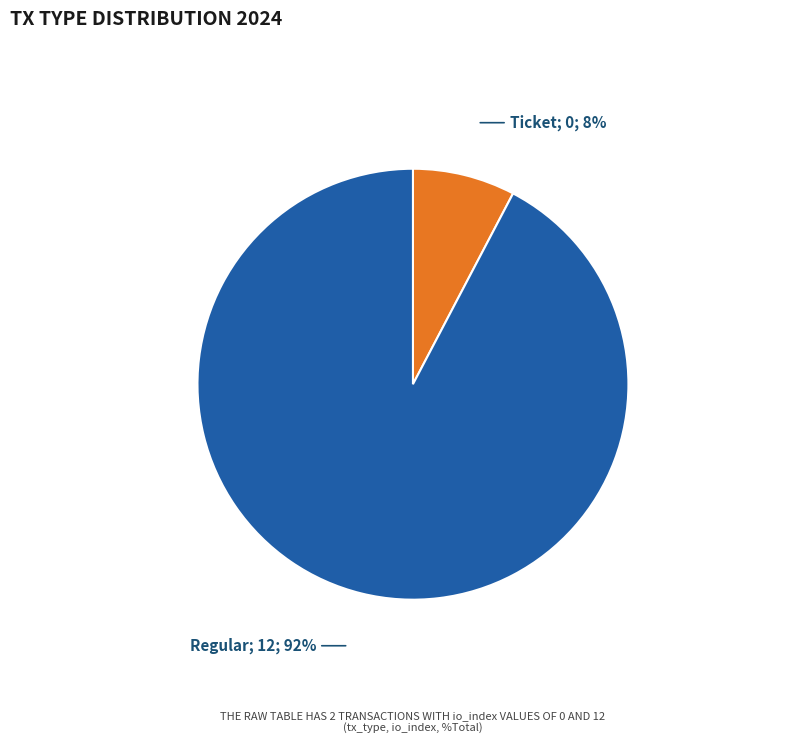

Is there a majority slice in this chart?

Yes